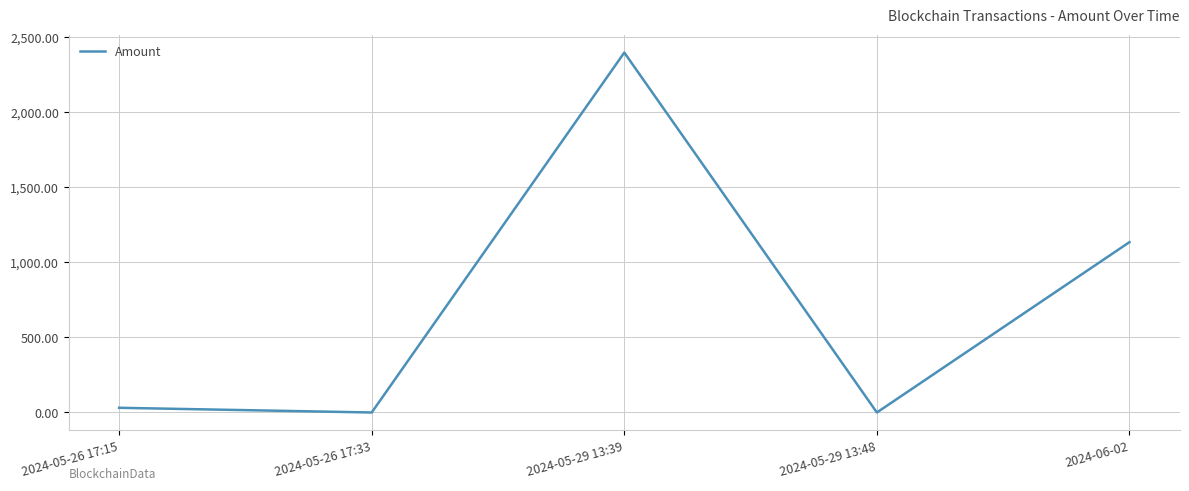

Which has a higher value, 2024-05-29 13:48 or 2024-05-29 13:39?

2024-05-29 13:39